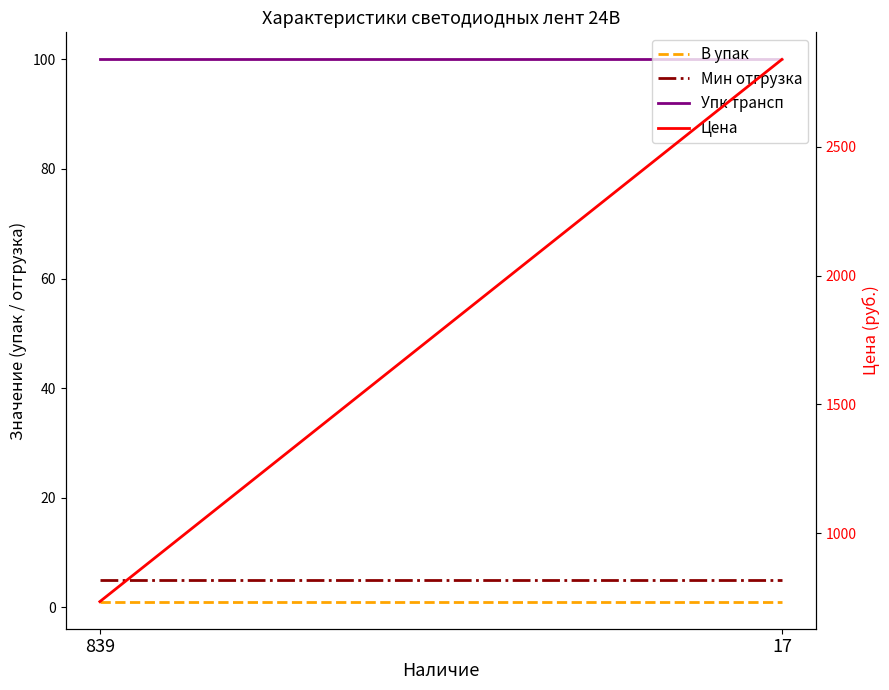

At which label does Упк трансп reach its minimum?

839